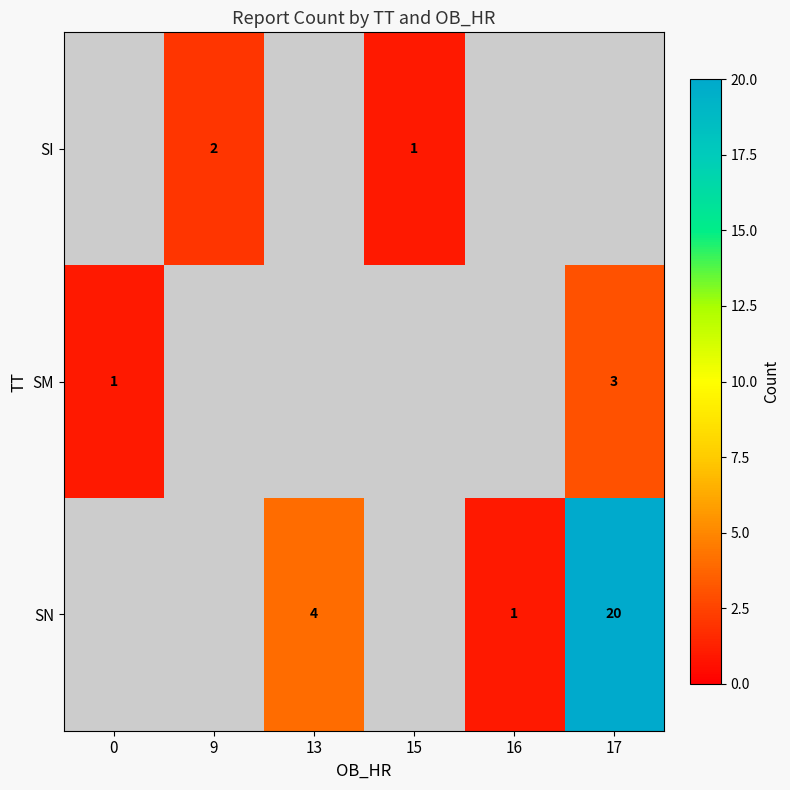

The value of SI at 9 is 2. True or false?

True